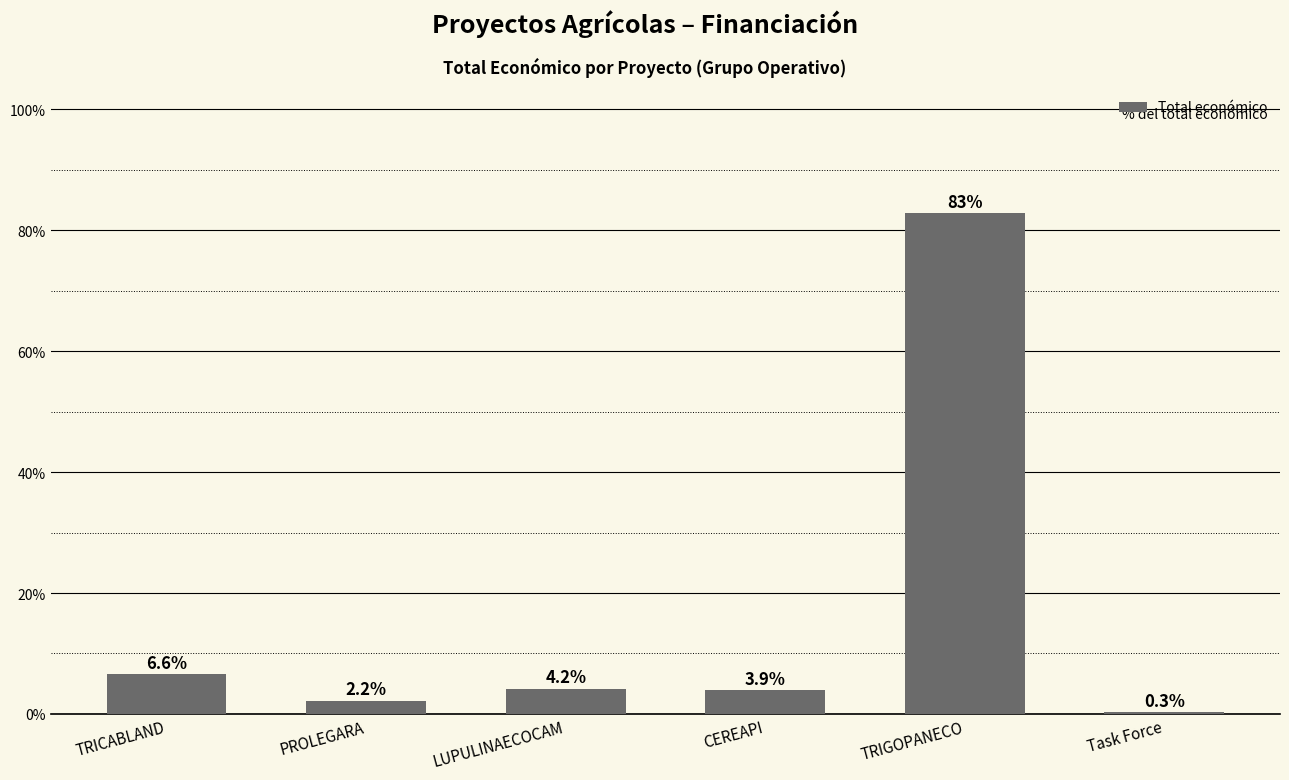

Which category has the highest value across all series?

TRIGOPANECO